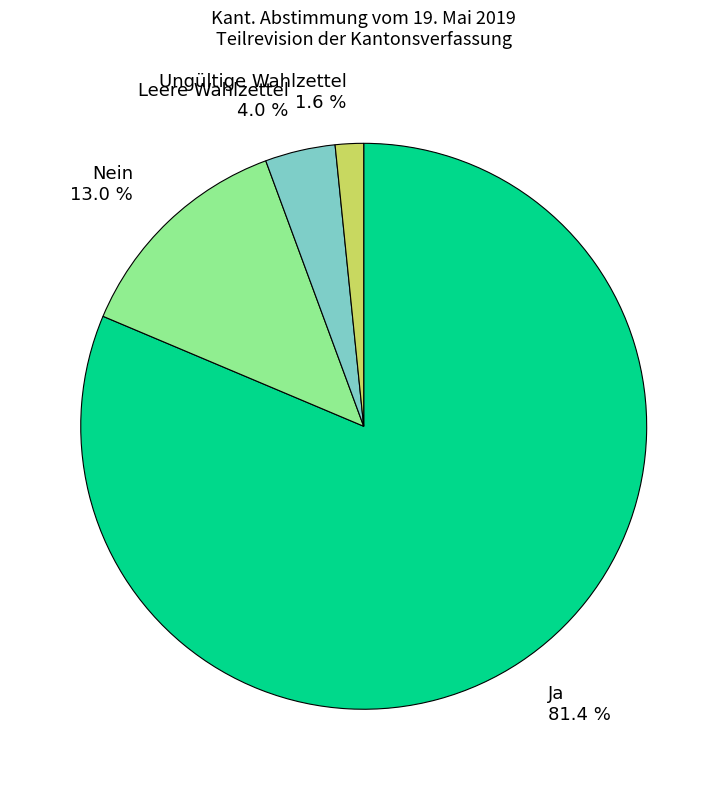

To the nearest percent, what is the difference between the Nein and Ungültige Wahlzettel slice percentages?

11%